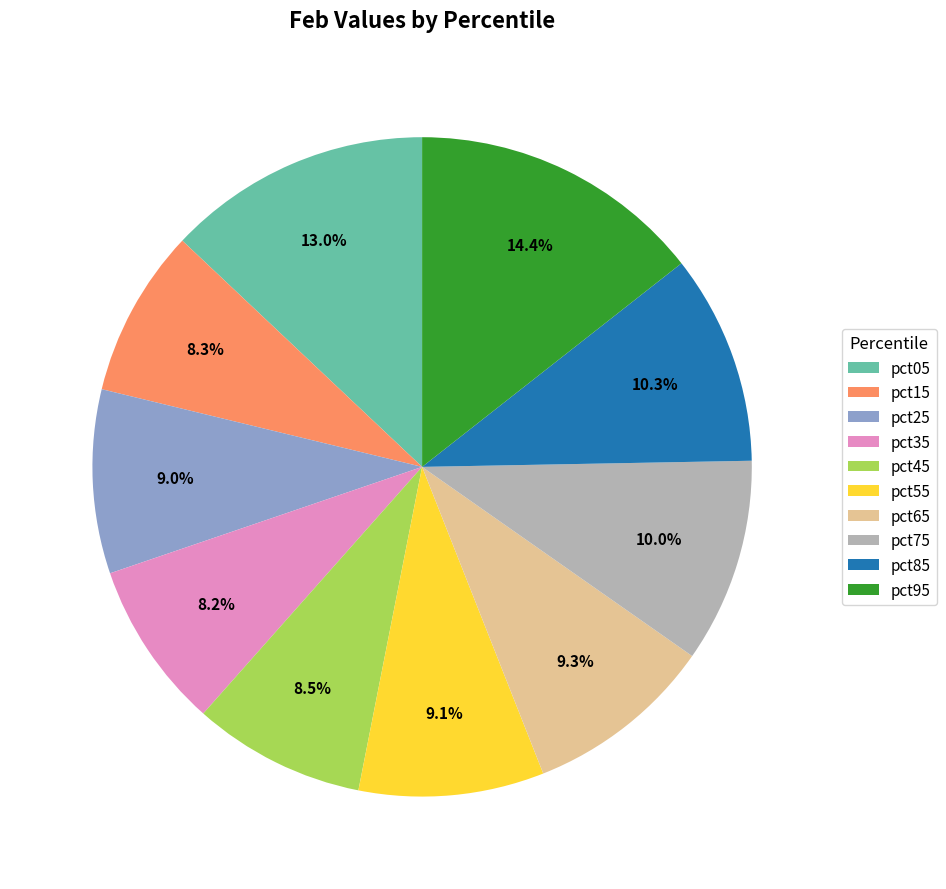

To the nearest percent, what is the difference between the largest and smallest slice percentages?

6%